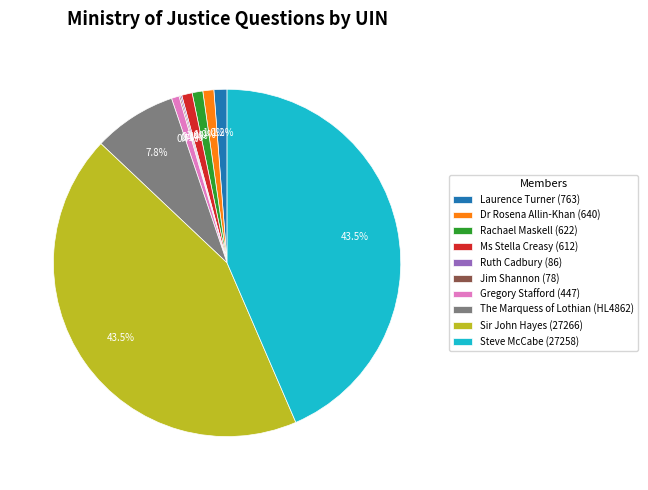

Is it true that Ms Stella Creasy (612) is 11% of the pie?

False